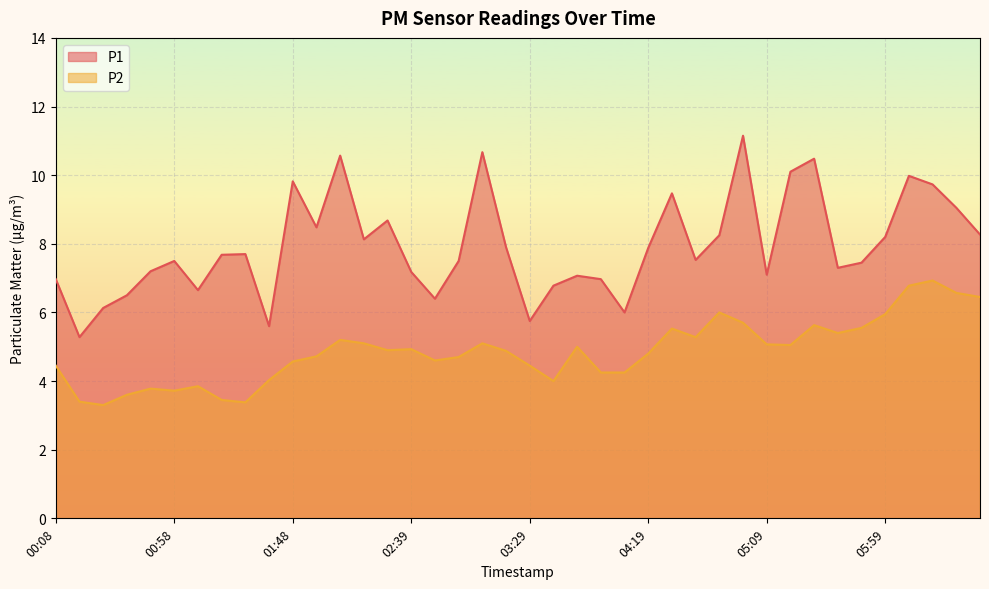

Rank the series by their maximum value, from highest to lowest.

P1, P2